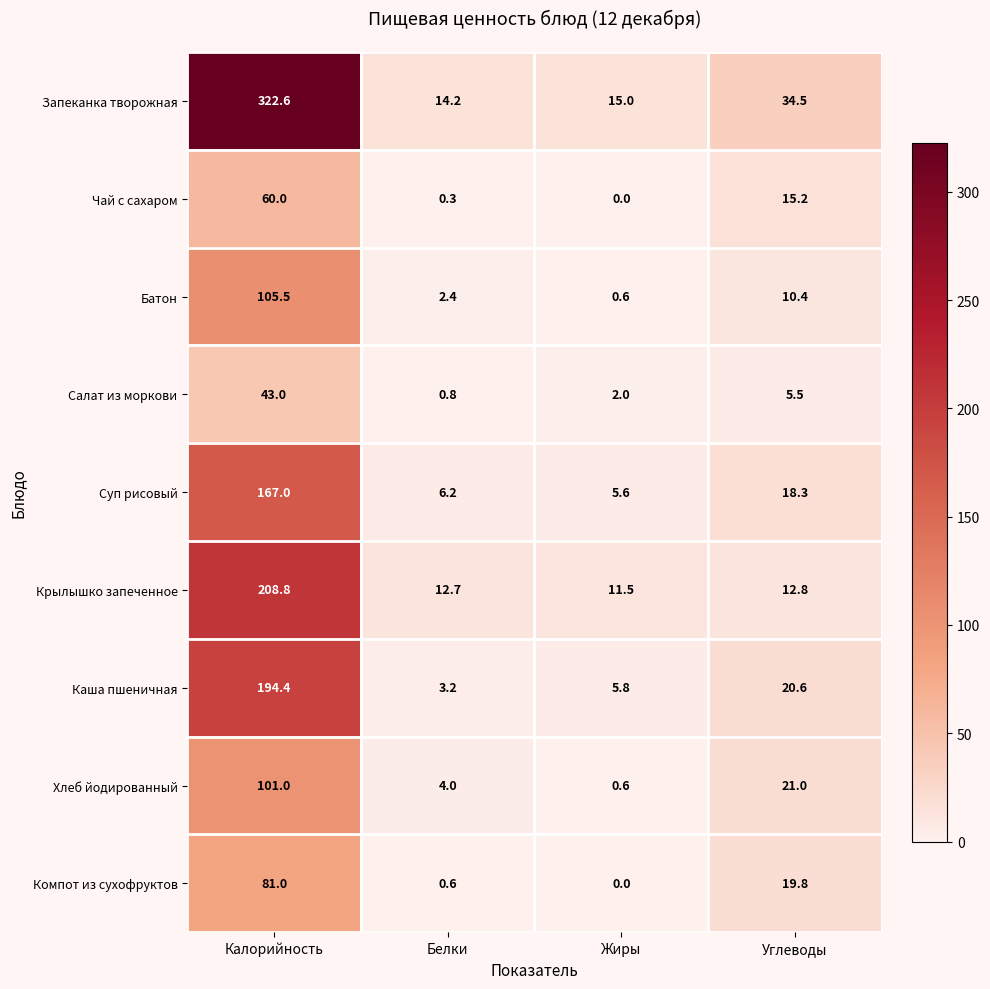

The value of Запеканка творожная at Белки is 22.5. True or false?

False